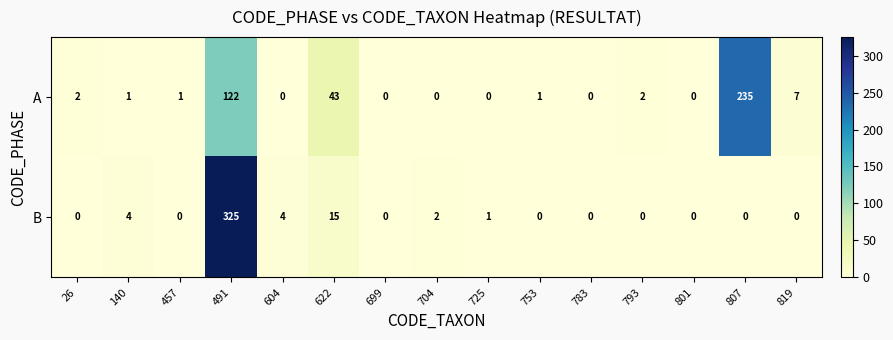

List the series in order of their peak value, highest first.

B, A